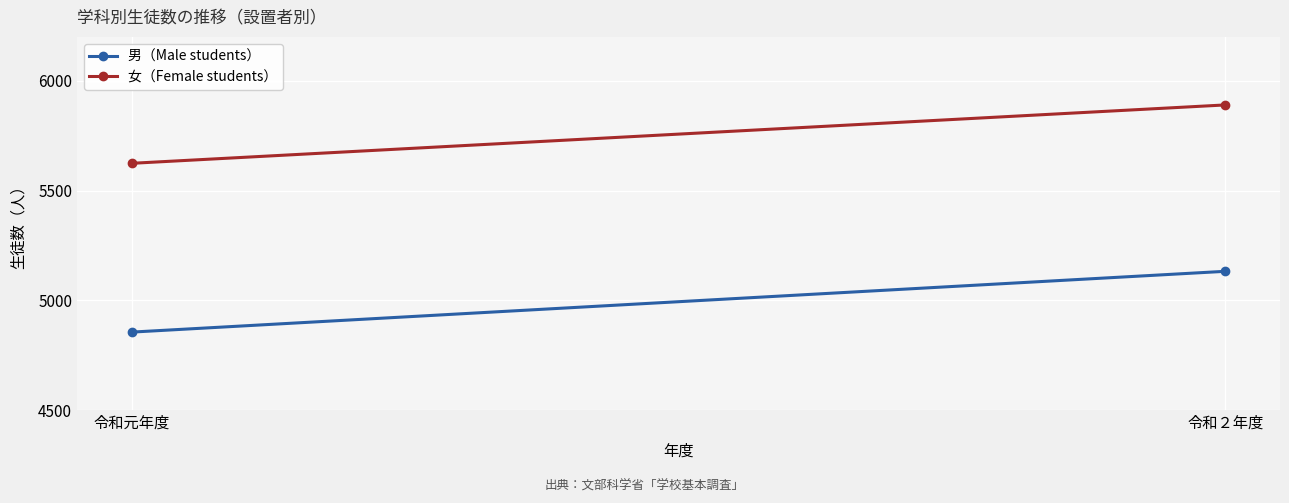

What is the difference between the maximum and minimum values in the 女（Female students） series?

266